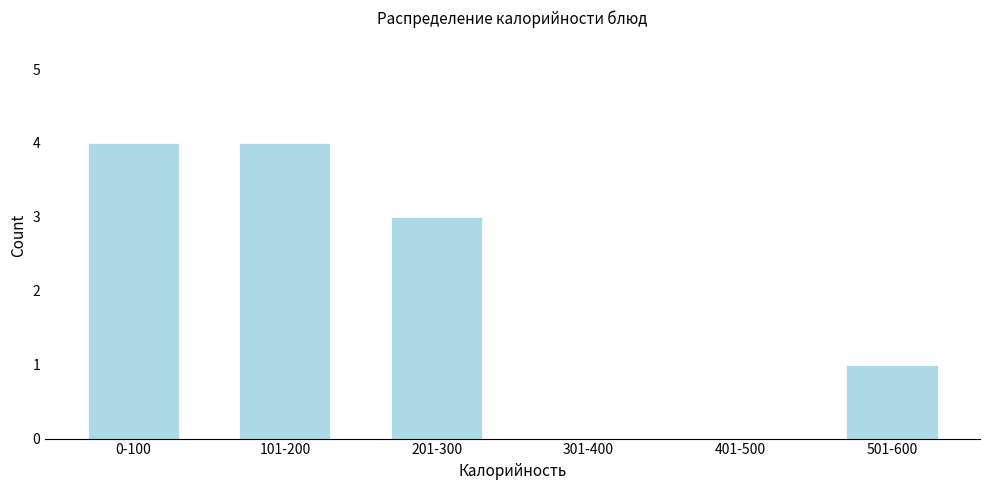

Reading left to right, what are all the values shown in this chart?

0-100=4	101-200=4	201-300=3	301-400=0	401-500=0	501-600=1